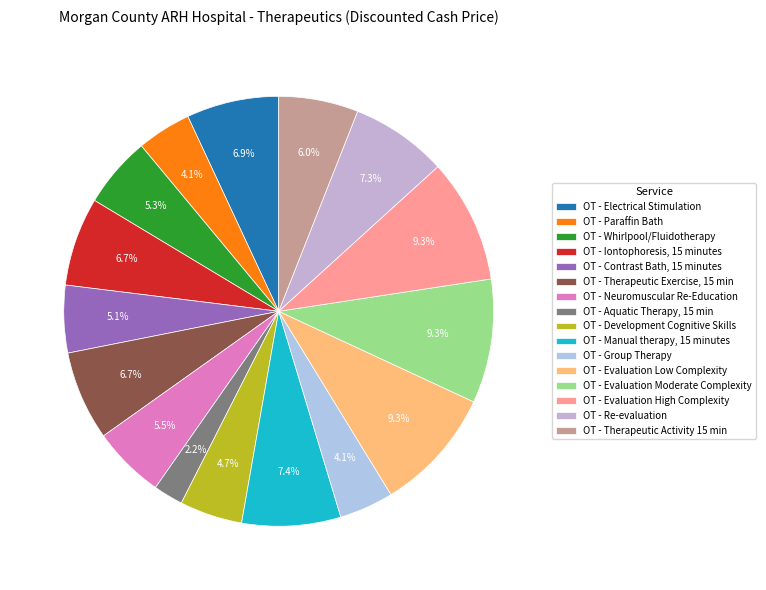

To the nearest percent, what is the difference between the largest and smallest slice percentages?

7%